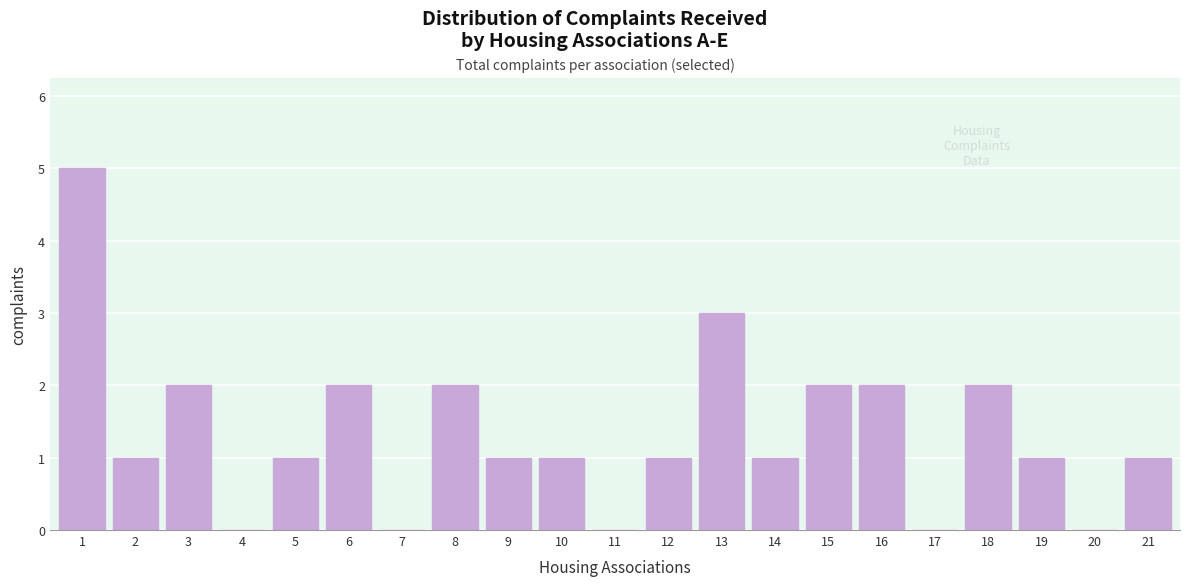

Reading left to right, what are all the values shown in this chart?

1=5	2=1	3=2	4=0	5=1	6=2	7=0	8=2	9=1	10=1	11=0	12=1	13=3	14=1	15=2	16=2	17=0	18=2	19=1	20=0	21=1